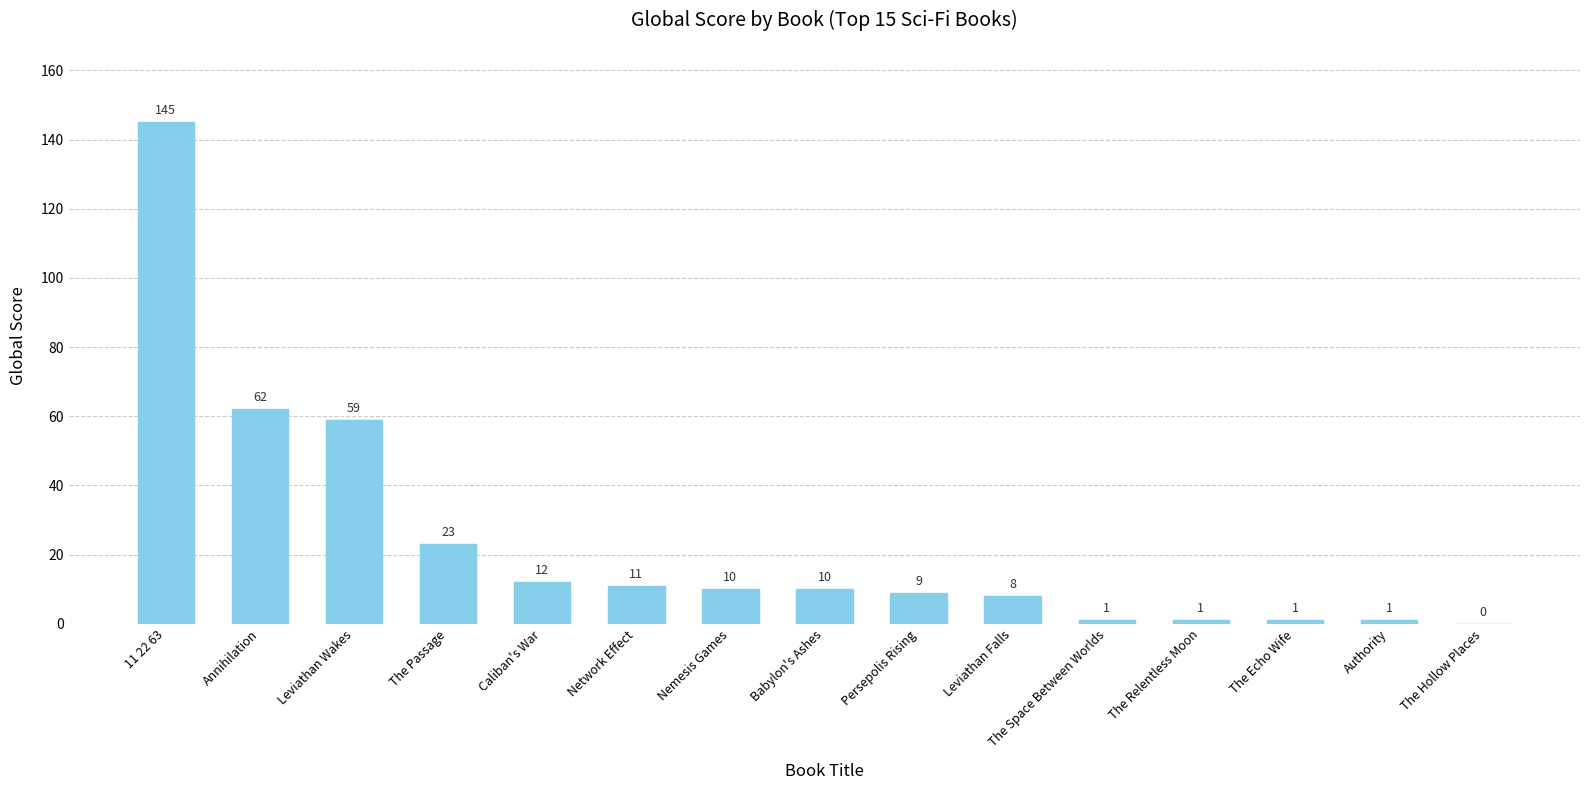

What is the sum of the values at Babylon's Ashes and Leviathan Falls?

18